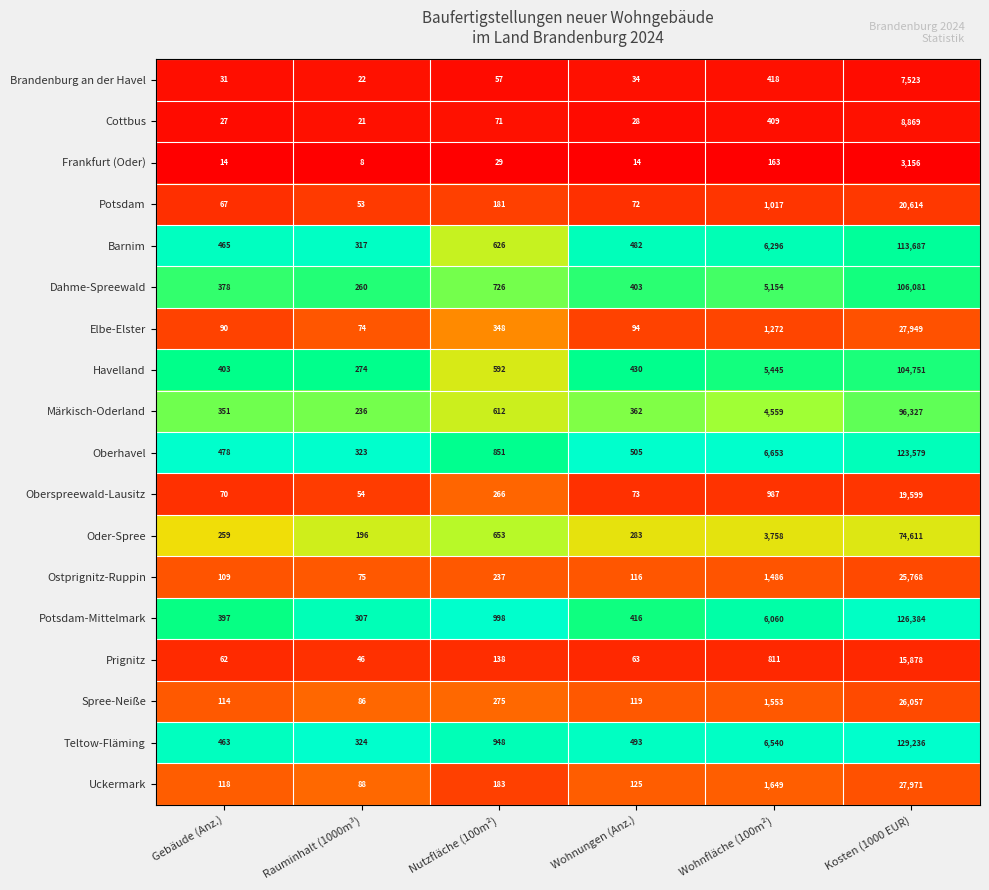

Which series has the largest range (max minus min)?

Teltow-Fläming